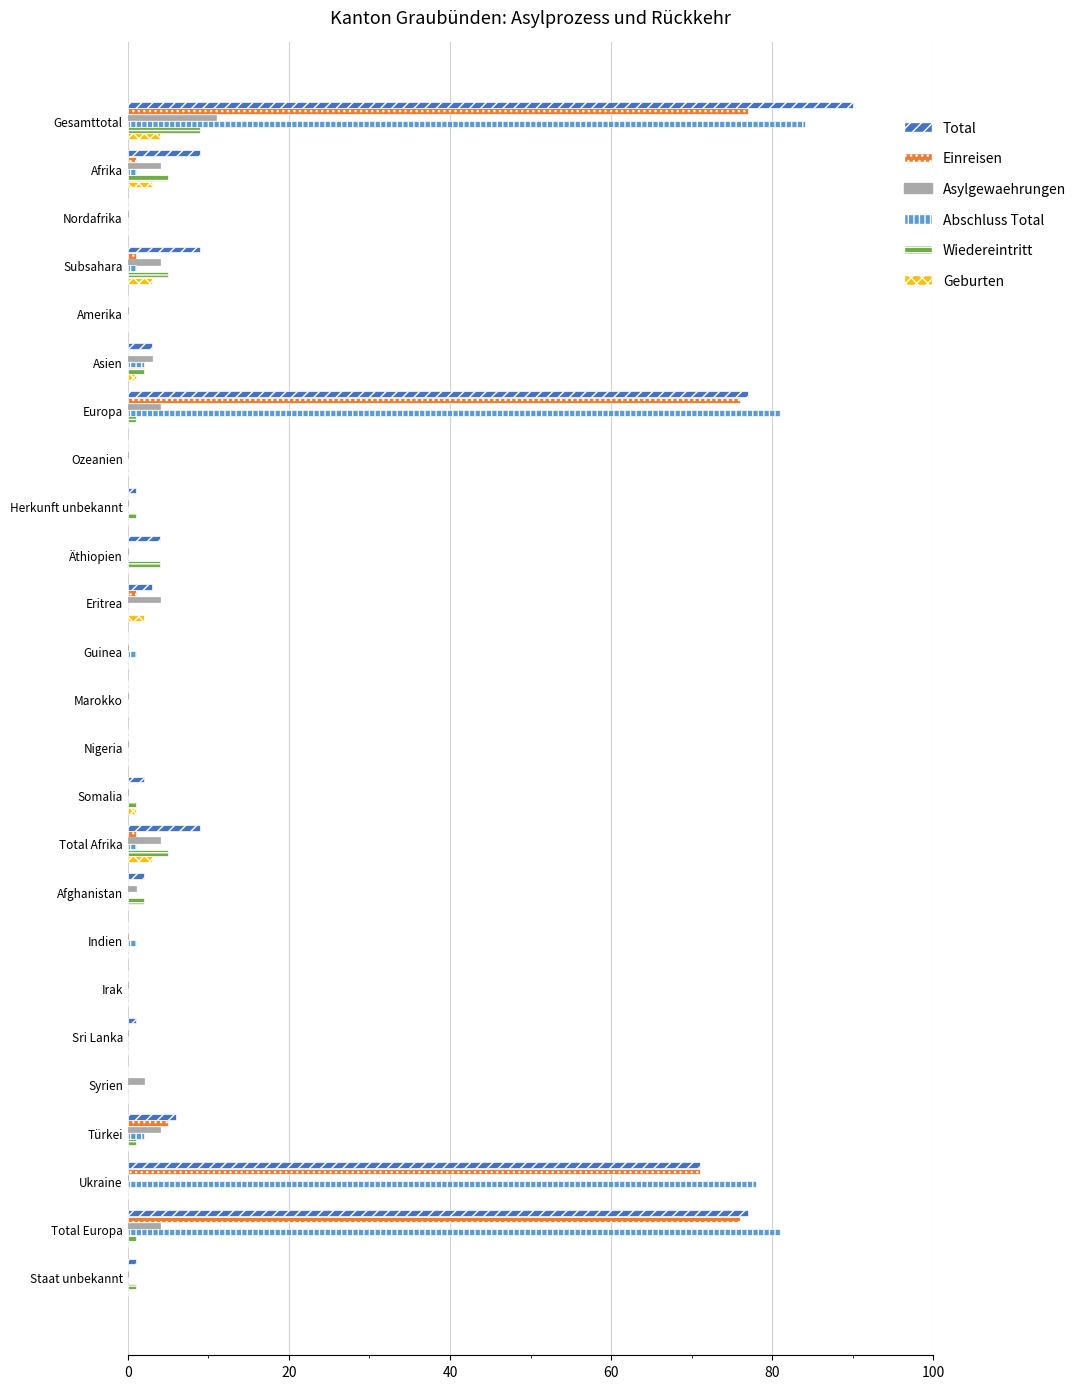

Count the number of data series in this chart.

6